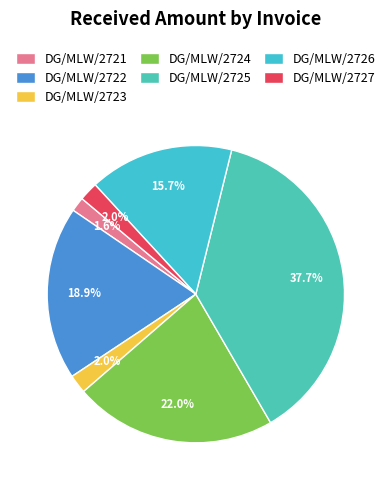

Count the number of slices in the pie.

7